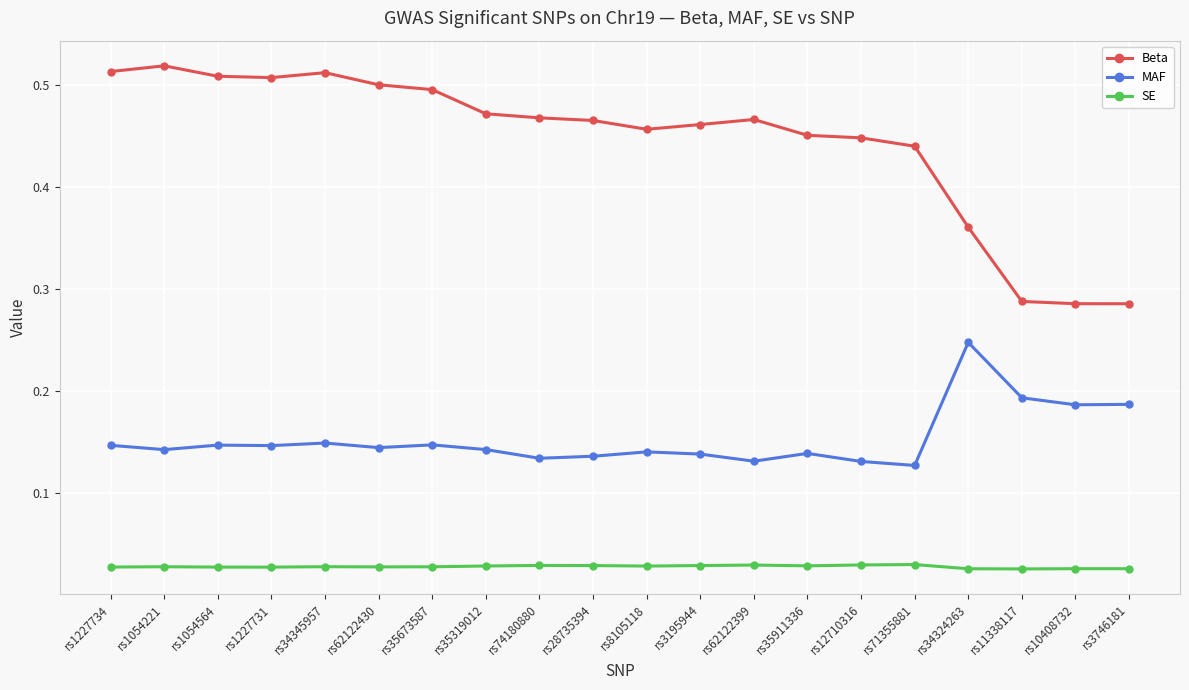

What is the label of the 2nd point from the left?

rs1054221